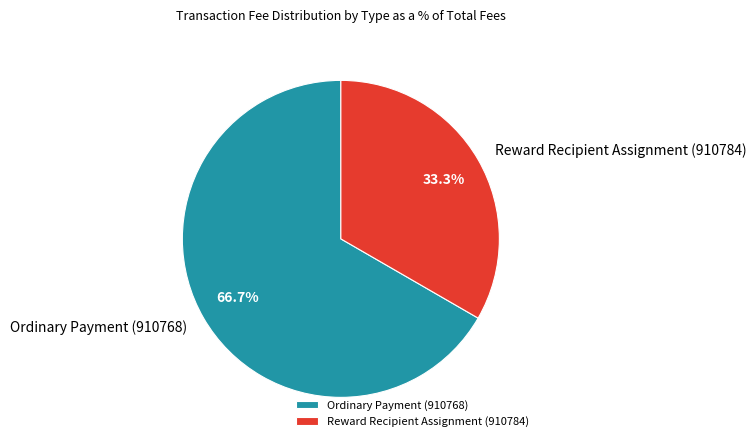

What is the total percentage of Reward Recipient Assignment (910784) and Ordinary Payment (910768)?

100.0%